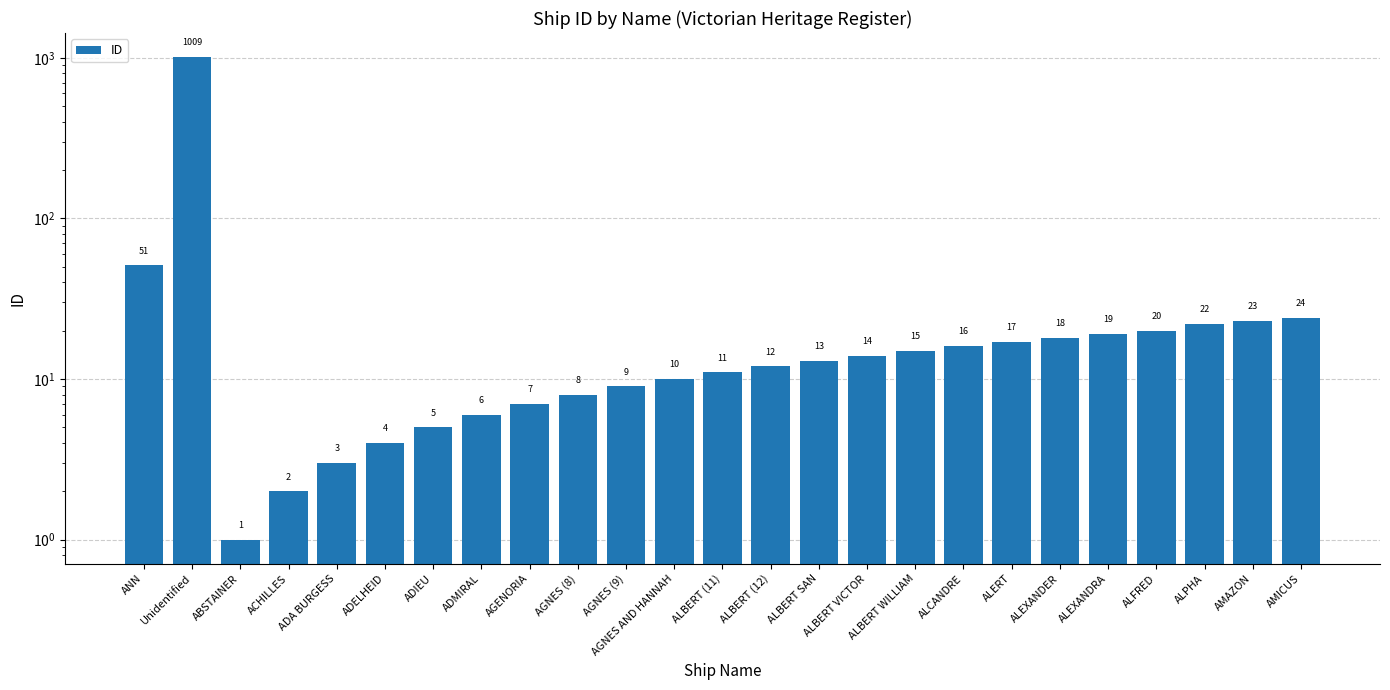

Reading right to left, transcribe all the data shown in this chart.

24	23	22	20	19	18	17	16	15	14	13	12	11	10	9	8	7	6	5	4	3	2	1	1009	51